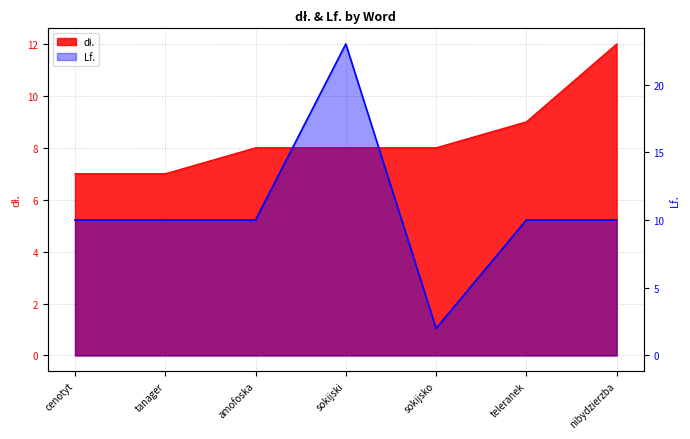

What is the difference between the second highest and second lowest values in the dł. series?

2